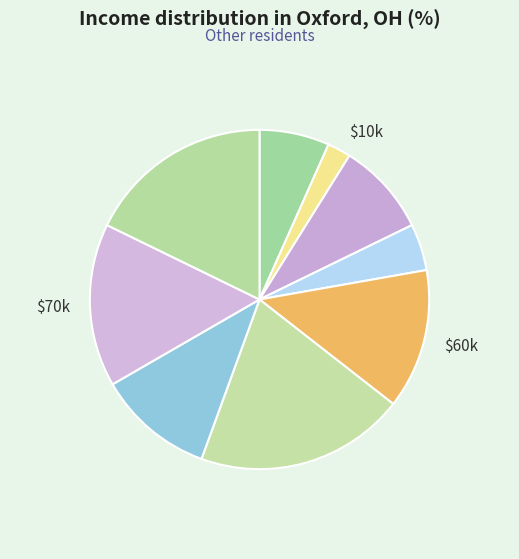

How many slices are in this pie chart?

9